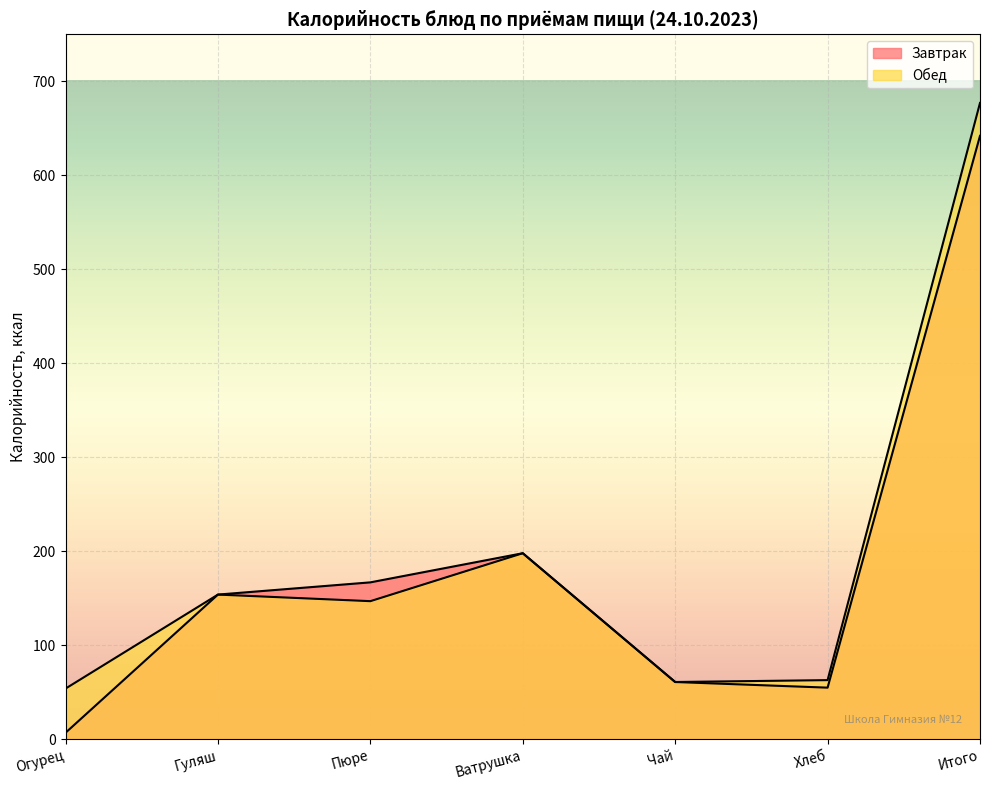

How many lines are shown in the chart?

2